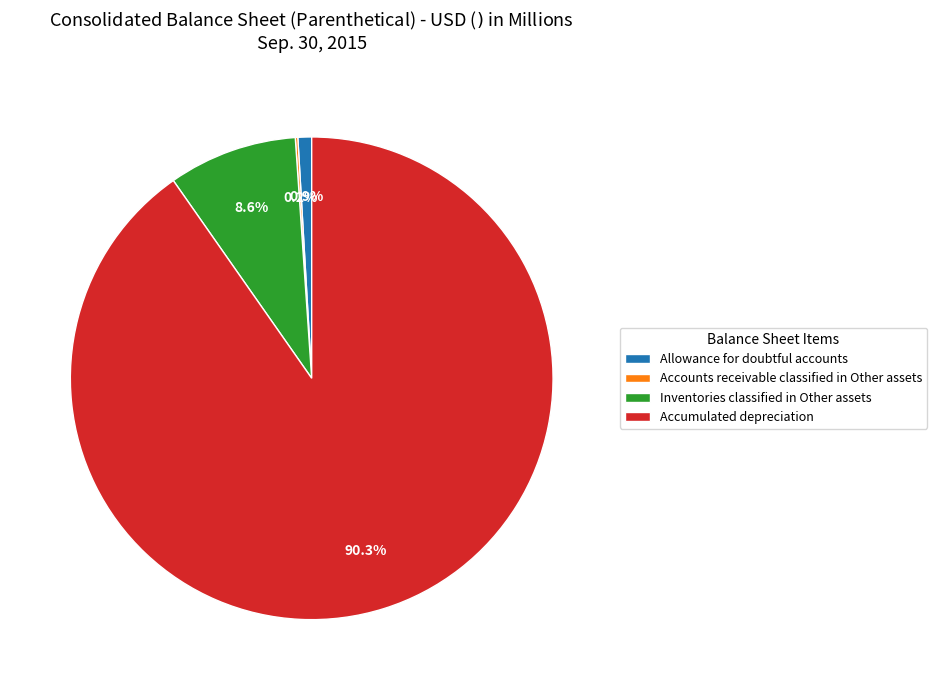

To the nearest percent, what is the average slice percentage?

25%